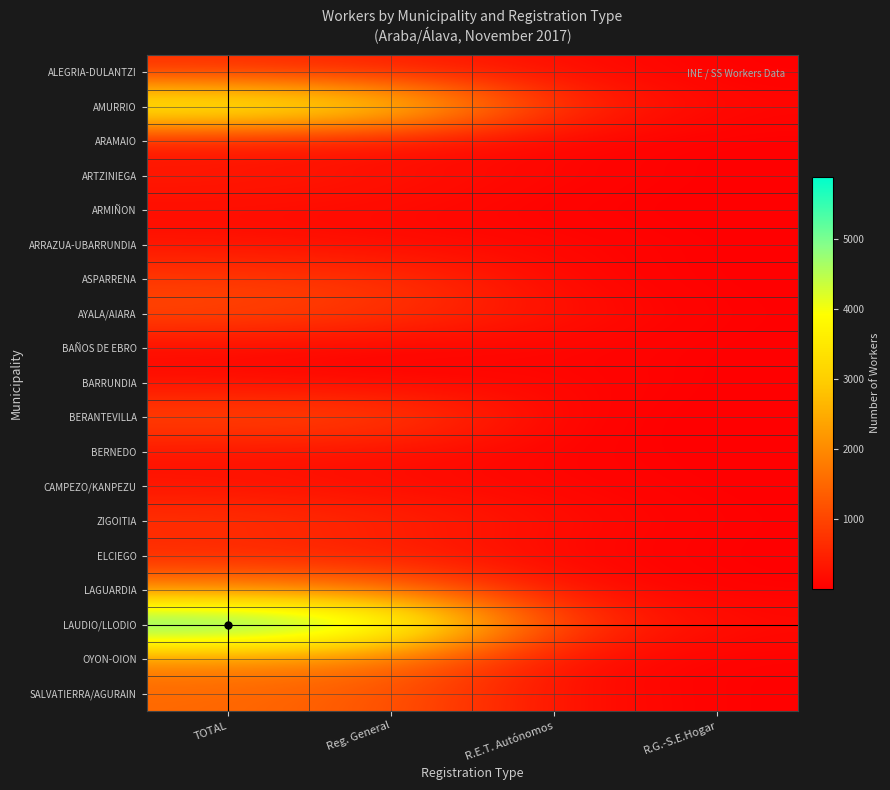

Reading left to right, list all the values displayed in this chart.

ALEGRIA-DULANTZI: TOTAL=667	Reg. General=447	R.E.T. Autónomos=201	R.G.-S.E.Hogar=16
AMURRIO: TOTAL=4302	Reg. General=3555	R.E.T. Autónomos=636	R.G.-S.E.Hogar=104
ARAMAIO: TOTAL=229	Reg. General=157	R.E.T. Autónomos=66	R.G.-S.E.Hogar=2
ARTZINIEGA: TOTAL=398	Reg. General=281	R.E.T. Autónomos=107	R.G.-S.E.Hogar=7
ARMIÑON: TOTAL=167	Reg. General=143	R.E.T. Autónomos=23	R.G.-S.E.Hogar=2
ARRAZUA-UBARRUNDIA: TOTAL=287	Reg. General=159	R.E.T. Autónomos=116	R.G.-S.E.Hogar=9
ASPARRENA: TOTAL=850	Reg. General=736	R.E.T. Autónomos=105	R.G.-S.E.Hogar=7
AYALA/AIARA: TOTAL=1060	Reg. General=787	R.E.T. Autónomos=247	R.G.-S.E.Hogar=17
BAÑOS DE EBRO: TOTAL=119	Reg. General=24	R.E.T. Autónomos=80	R.G.-S.E.Hogar=9
BARRUNDIA: TOTAL=216	Reg. General=90	R.E.T. Autónomos=121	R.G.-S.E.Hogar=2
BERANTEVILLA: TOTAL=1061	Reg. General=1014	R.E.T. Autónomos=41	R.G.-S.E.Hogar=5
BERNEDO: TOTAL=269	Reg. General=212	R.E.T. Autónomos=56	R.G.-S.E.Hogar=2
CAMPEZO/KANPEZU: TOTAL=284	Reg. General=180	R.E.T. Autónomos=90	R.G.-S.E.Hogar=8
ZIGOITIA: TOTAL=768	Reg. General=547	R.E.T. Autónomos=198	R.G.-S.E.Hogar=19
ELCIEGO: TOTAL=505	Reg. General=372	R.E.T. Autónomos=105	R.G.-S.E.Hogar=7
LAGUARDIA: TOTAL=1990	Reg. General=1705	R.E.T. Autónomos=248	R.G.-S.E.Hogar=21
LAUDIO/LLODIO: TOTAL=5889	Reg. General=4892	R.E.T. Autónomos=828	R.G.-S.E.Hogar=159
OYON-OION: TOTAL=1904	Reg. General=1686	R.E.T. Autónomos=178	R.G.-S.E.Hogar=24
SALVATIERRA/AGURAIN: TOTAL=1516	Reg. General=1255	R.E.T. Autónomos=237	R.G.-S.E.Hogar=18